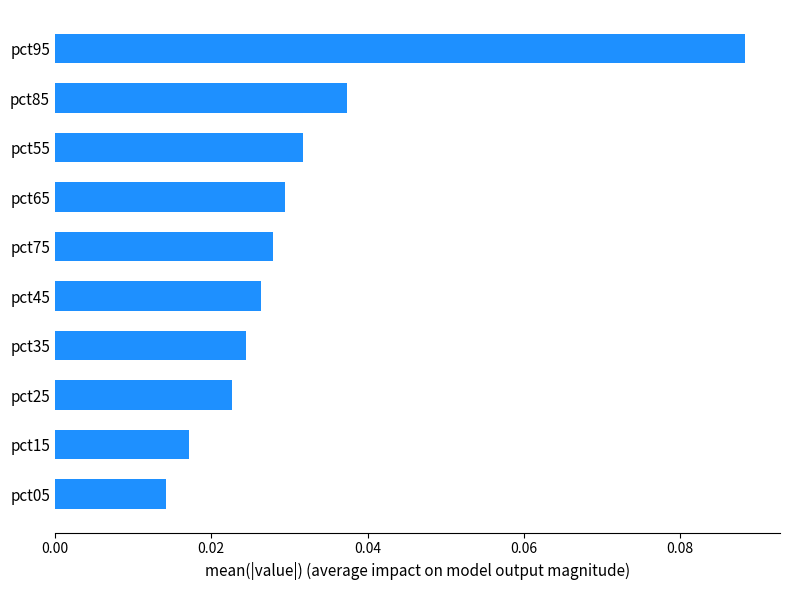

What is the sum of all values?

0.3